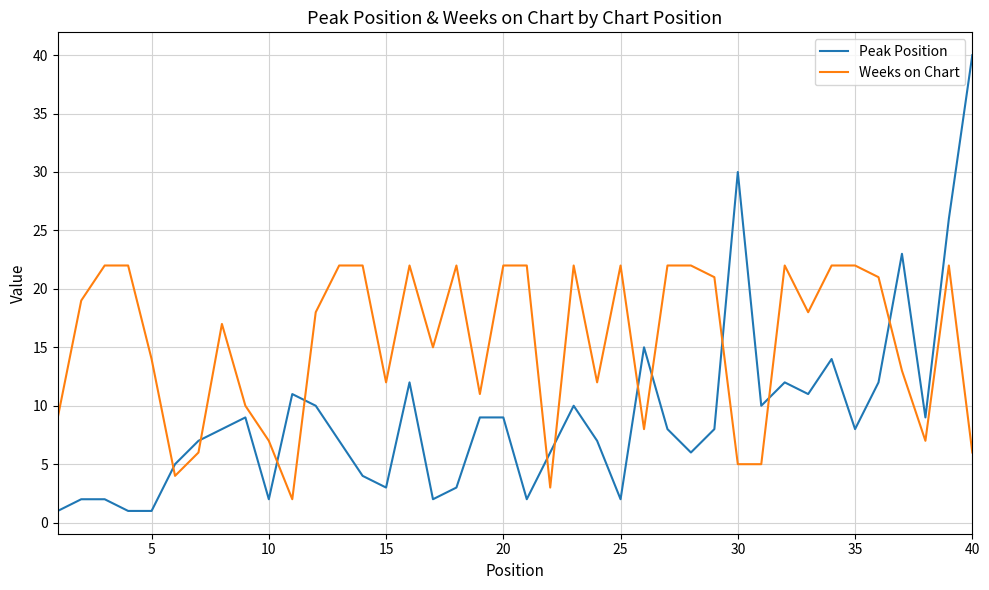

Which series has the largest range (max minus min)?

Peak Position